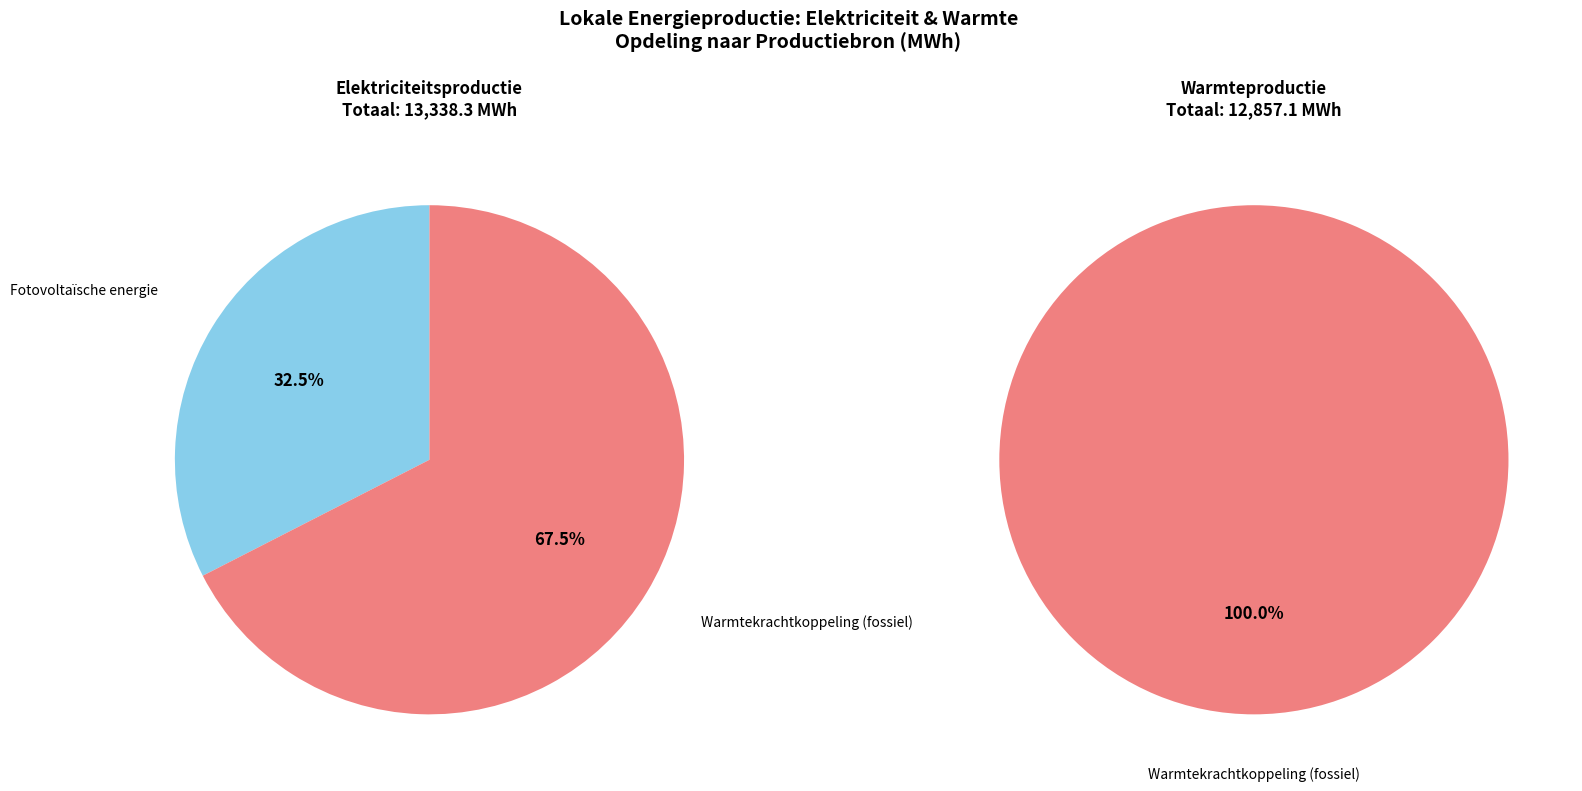

Count the number of slices in the pie.

2